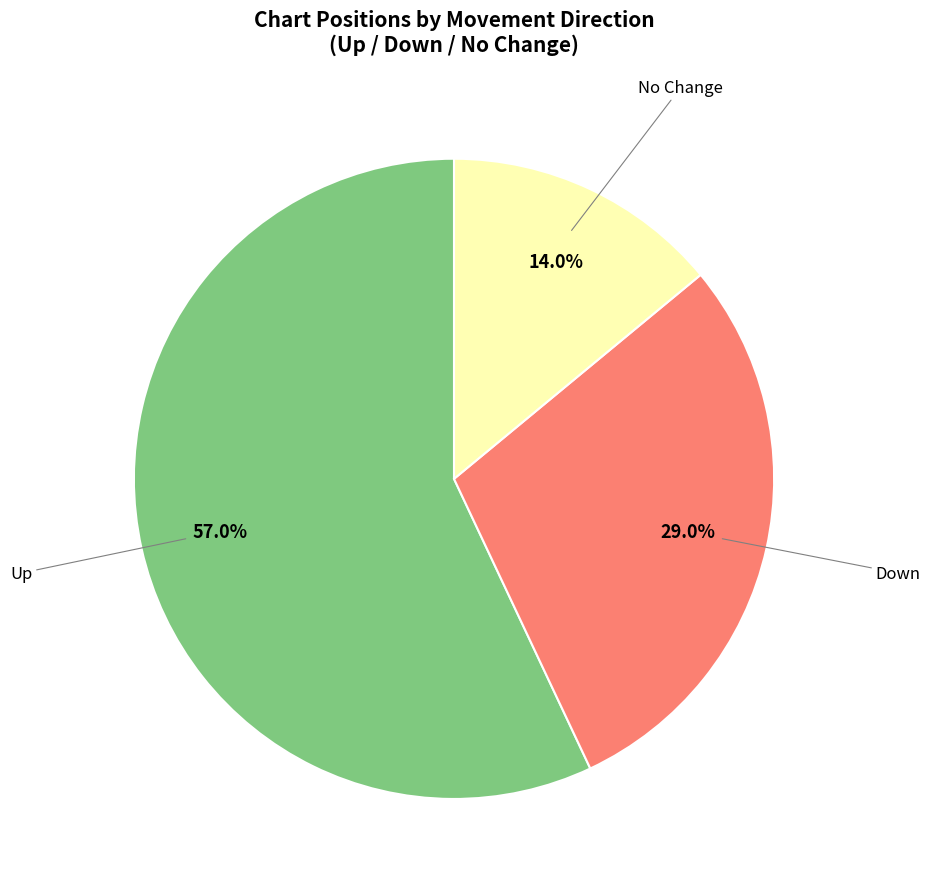

Is there any slice that represents more than half of the pie?

Yes